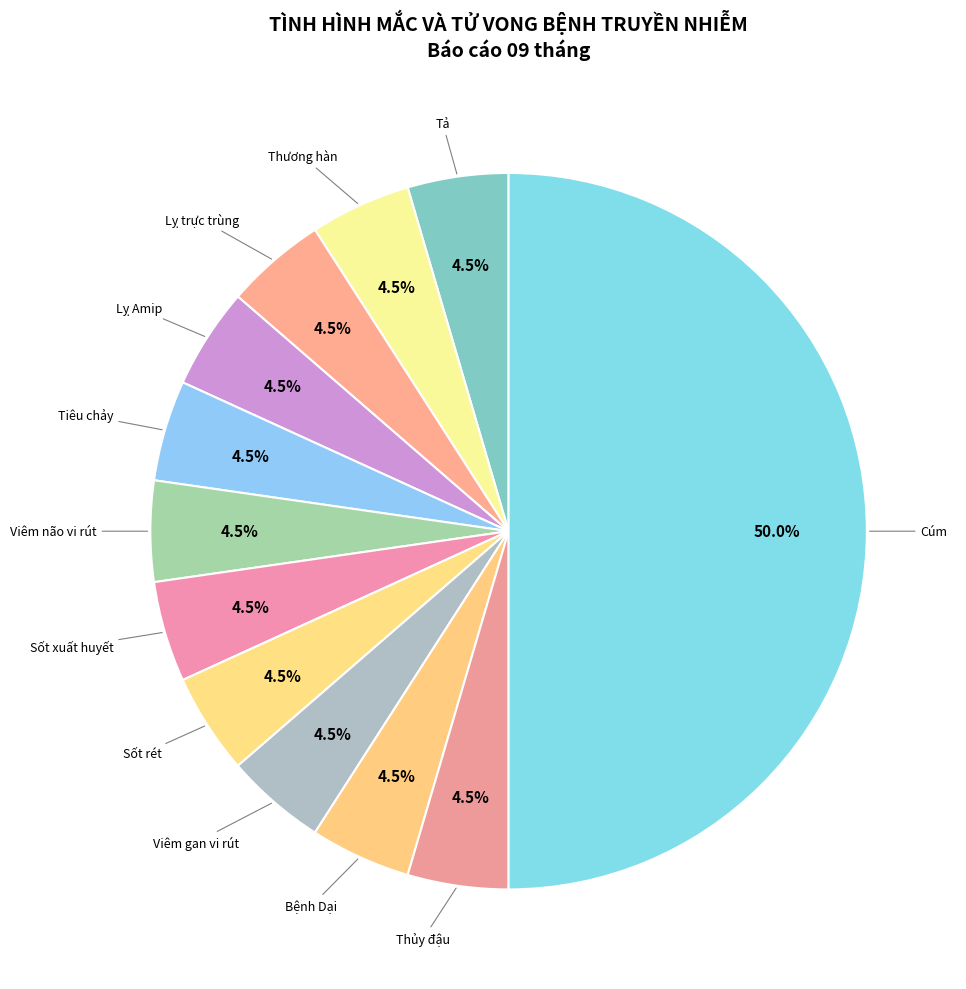

How many segments does this pie chart have?

12